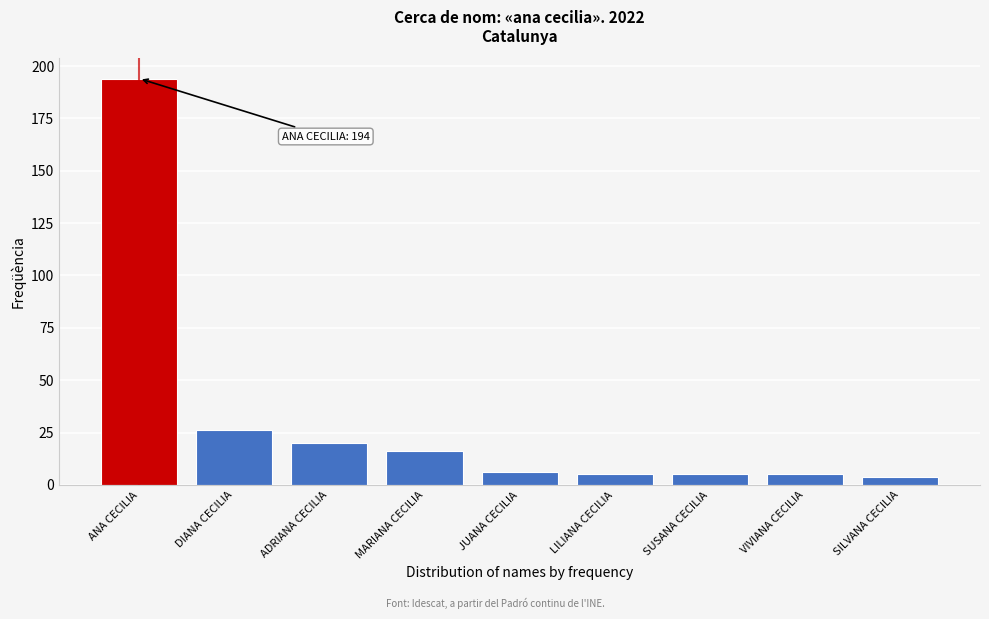

Reading right to left, extract all data points from this chart.

4	5	5	5	6	16	20	26	194